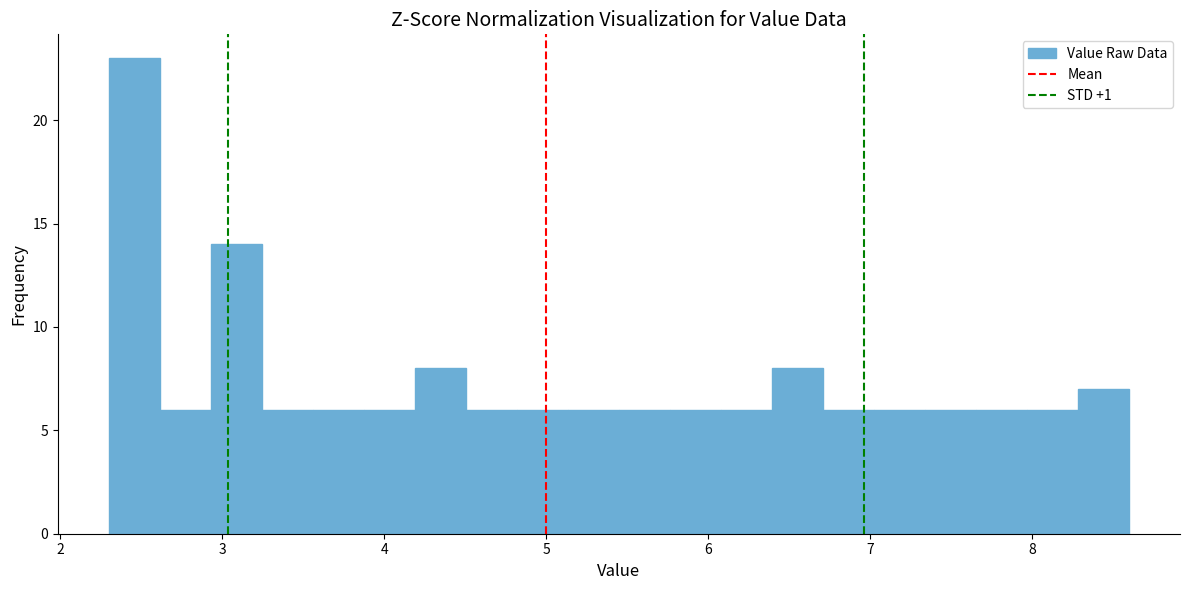

Read against the x-axis, roughly where is the centre of the tallest bar?

2.5